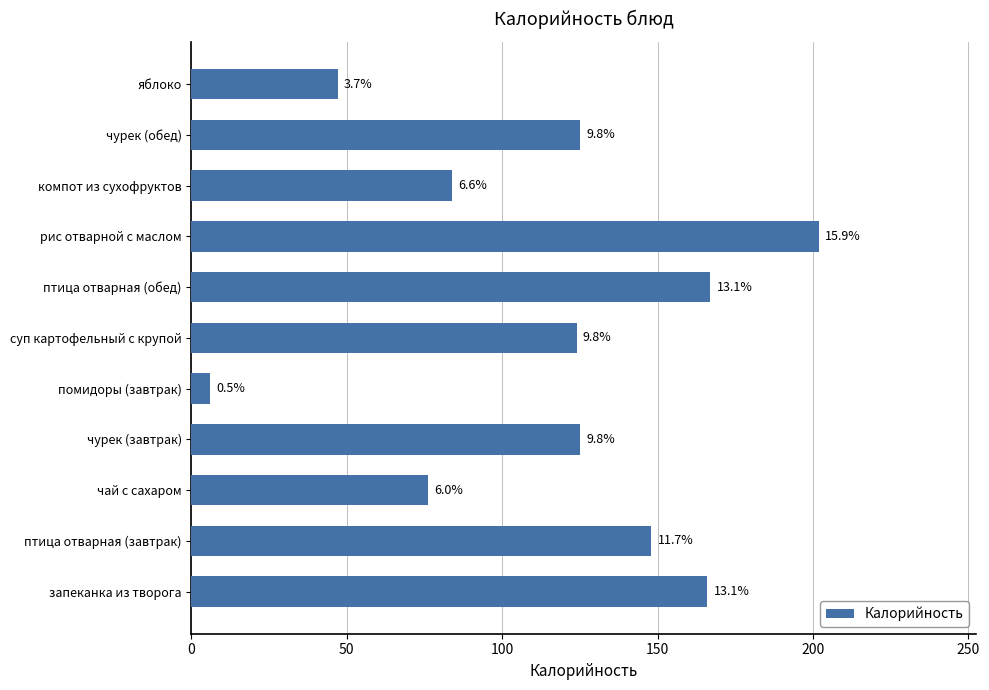

How many bars are there in total?

11